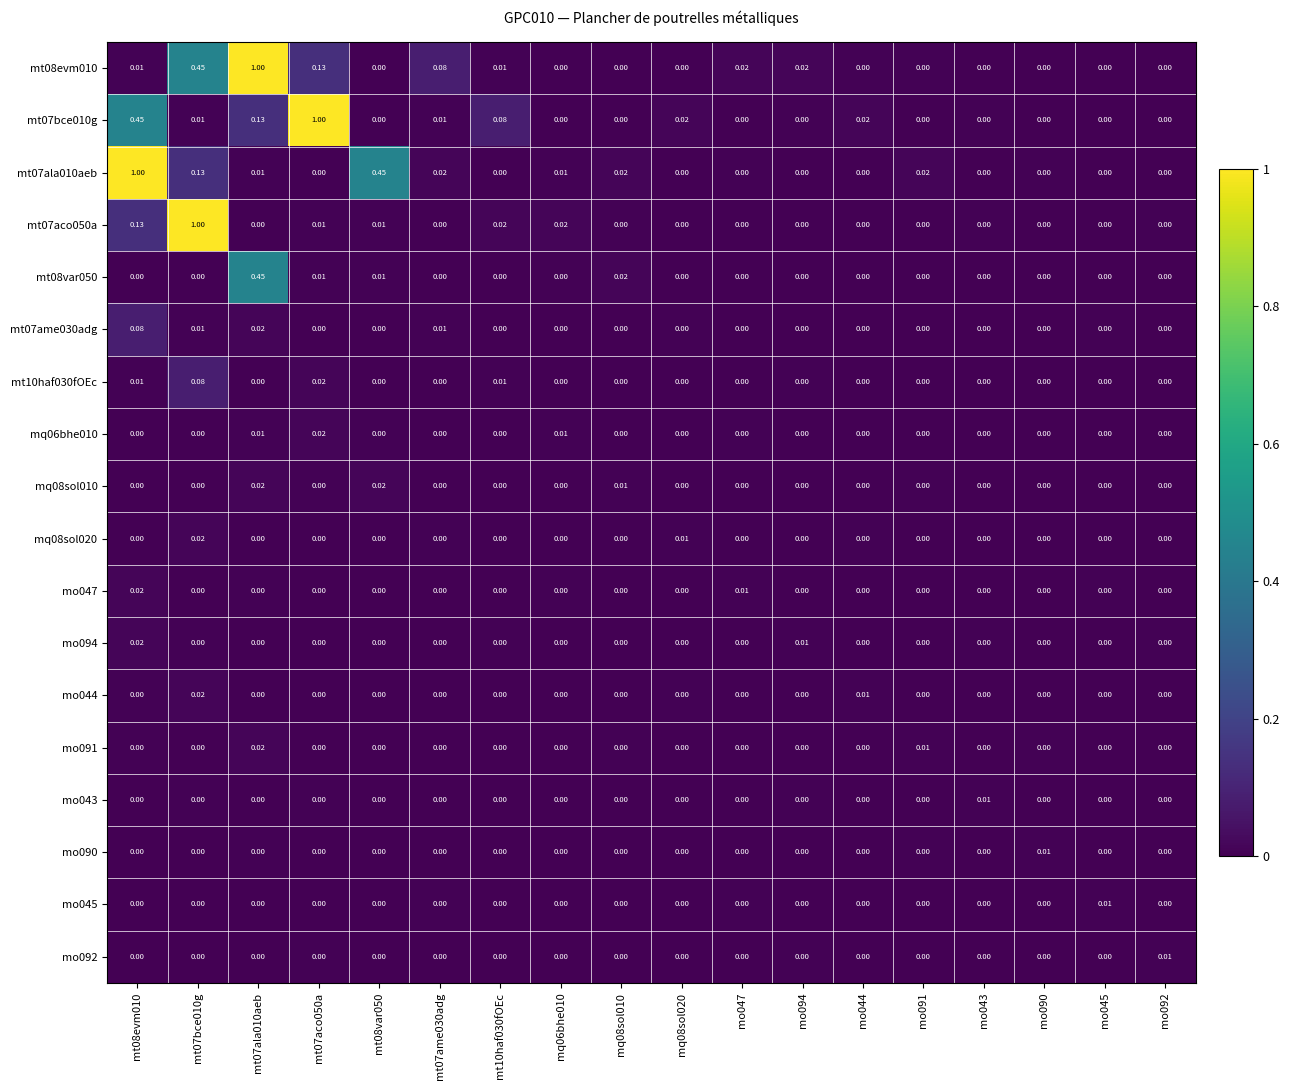

Is the value of mt08evm010 at mt07ala010aeb greater than the value of mo043 at mt07ala010aeb?

Yes